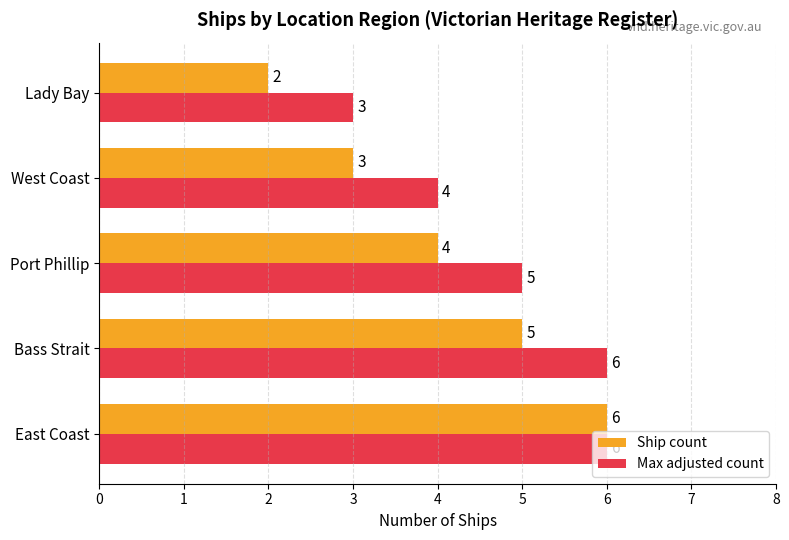

What are all the series names shown in the legend?

Ship count, Max adjusted count